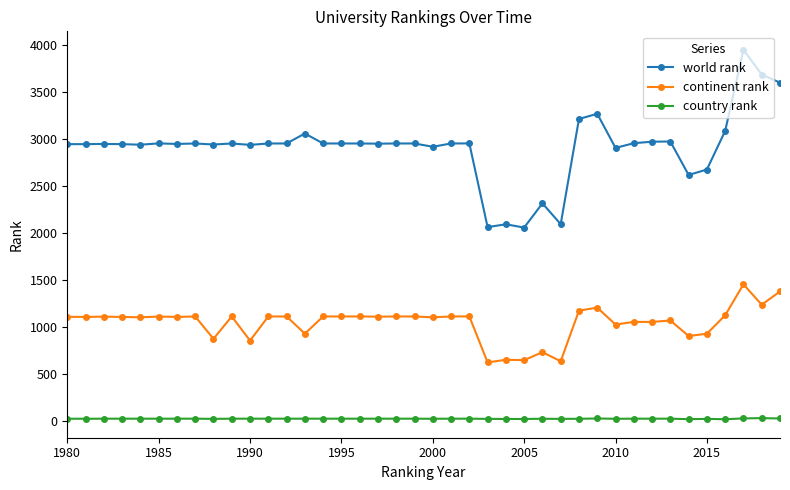

List the series in order of their overall mean, highest first.

world rank, continent rank, country rank